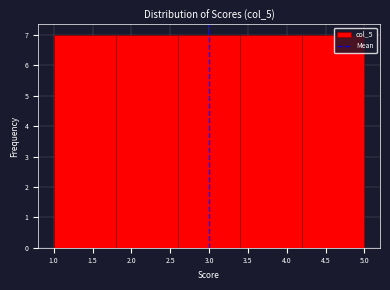

Reading left to right, transcribe this chart: for each bar, give the range it covers on the x-axis and its height. The values are not printed on the chart, so give them approximately, as read against the axis.

1.0 to 1.8: 7
1.8 to 2.6: 7
2.6 to 3.4: 7
3.4 to 4.2: 7
4.2 to 5.0: 7